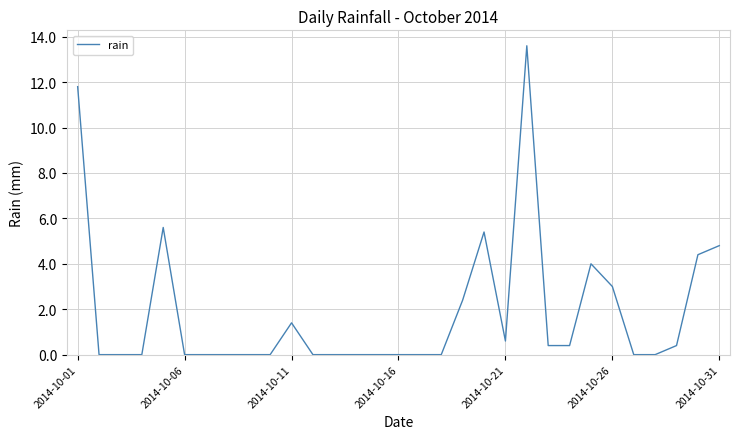

What is the greatest value displayed?

13.6